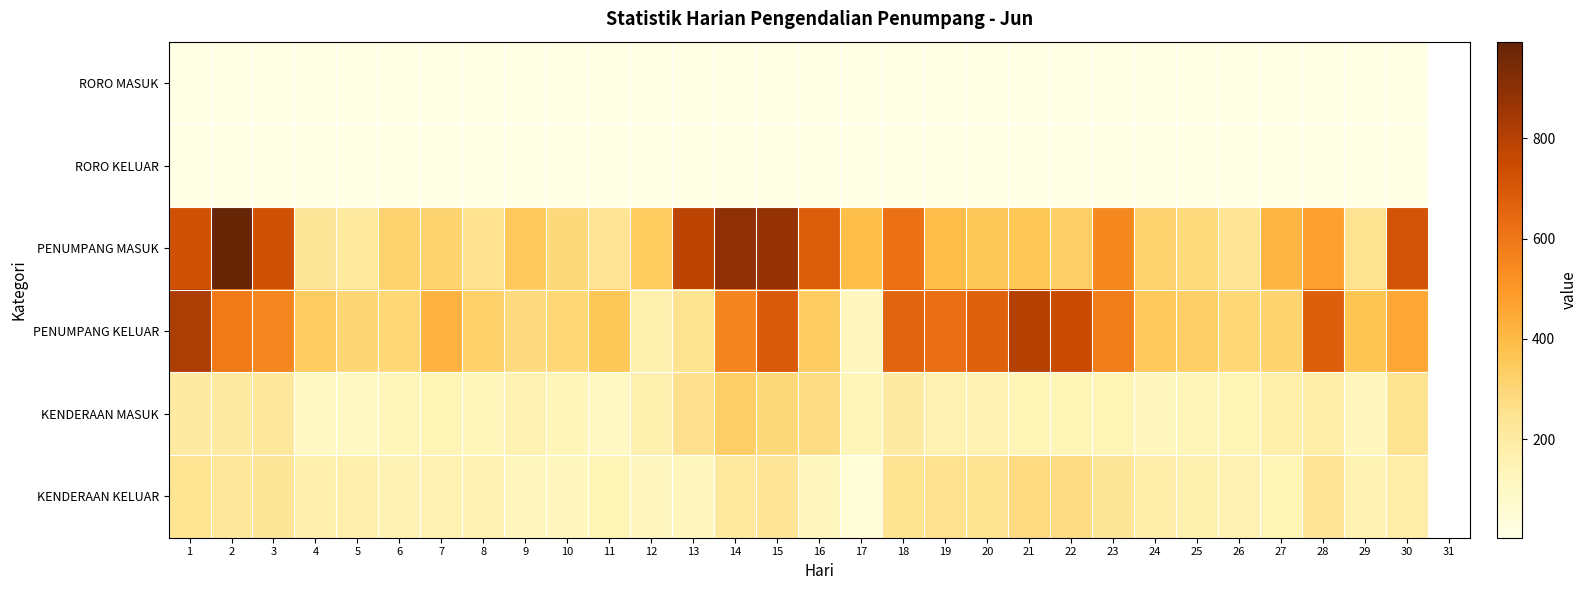

Which category has the highest value in the KENDERAAN MASUK series?

14